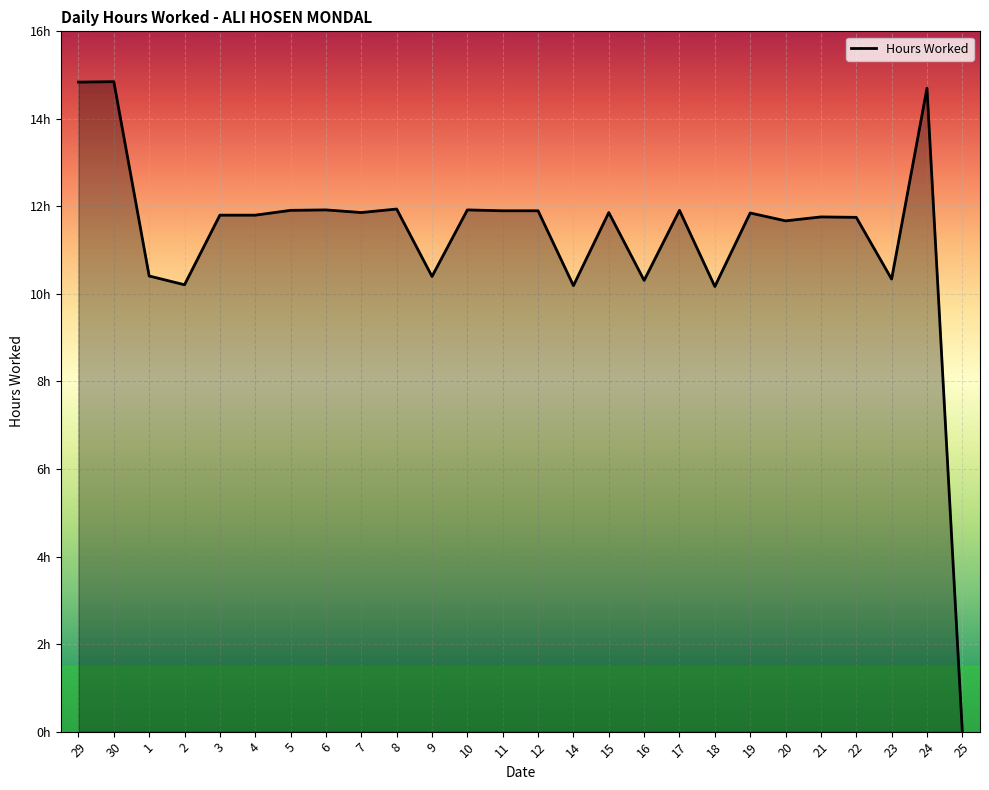

What is the difference between the maximum and second lowest values?

4.7